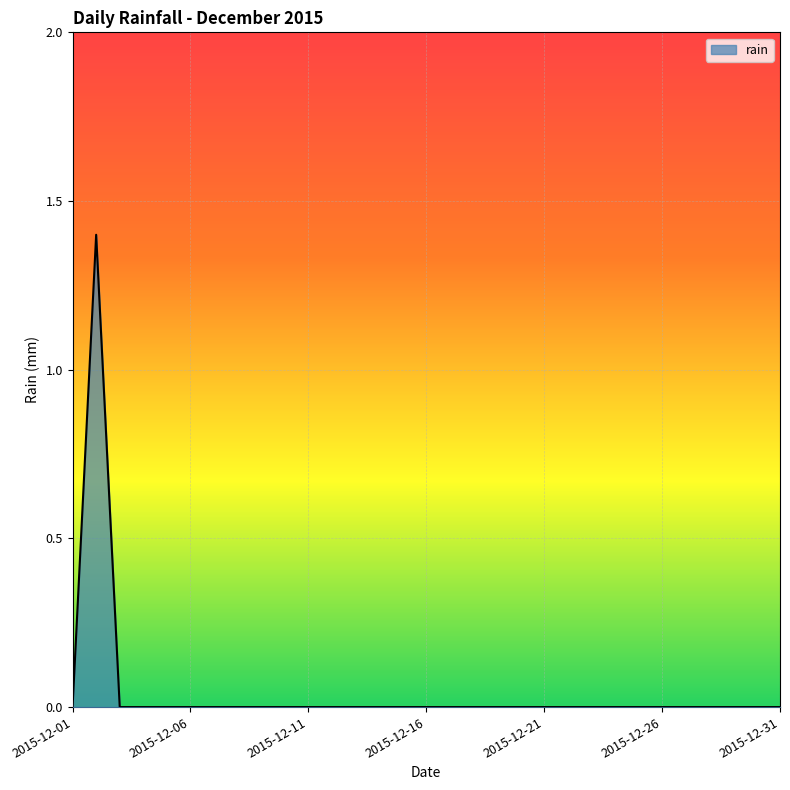

What is the maximum value shown in the chart?

1.4